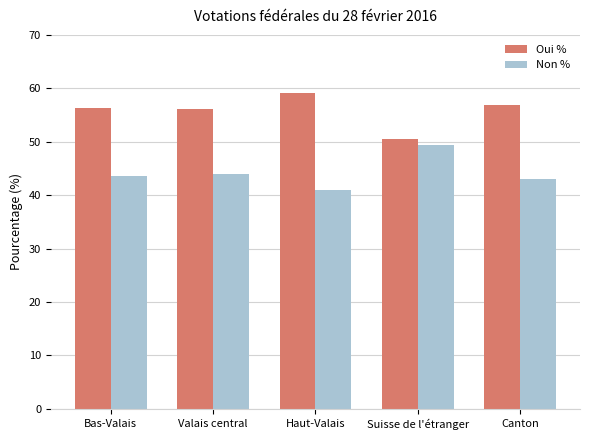

What is the difference between the maximum and minimum values in the Oui % series?

8.6